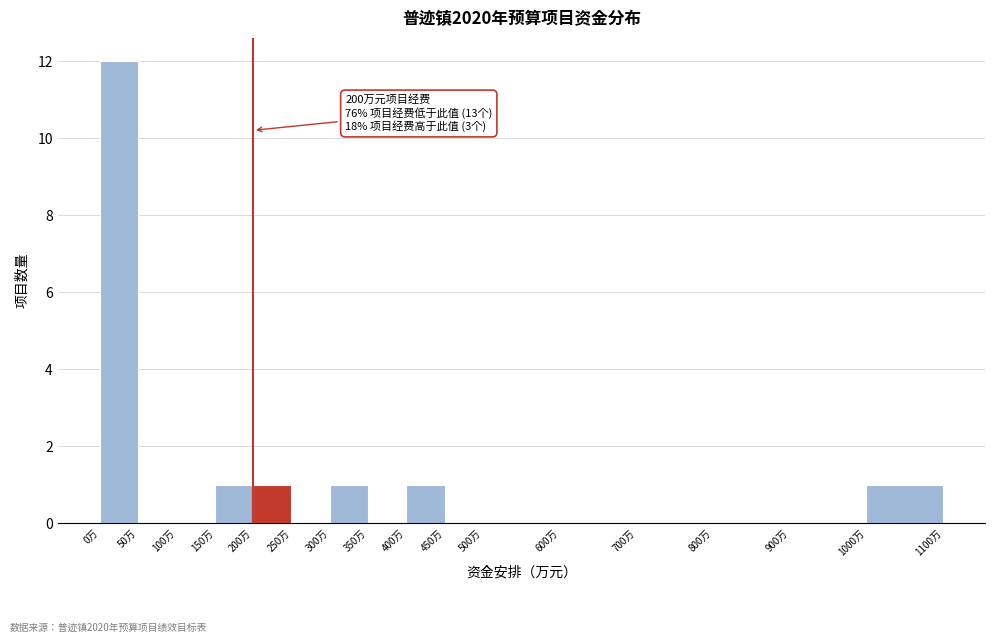

Which range on the x-axis has the tallest bar?

0 to 50